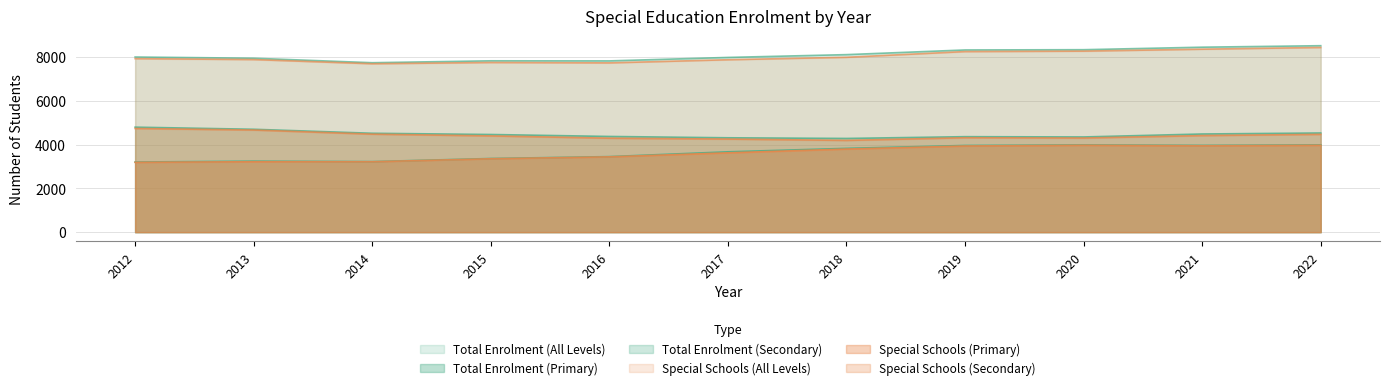

How many series are shown in this chart?

6